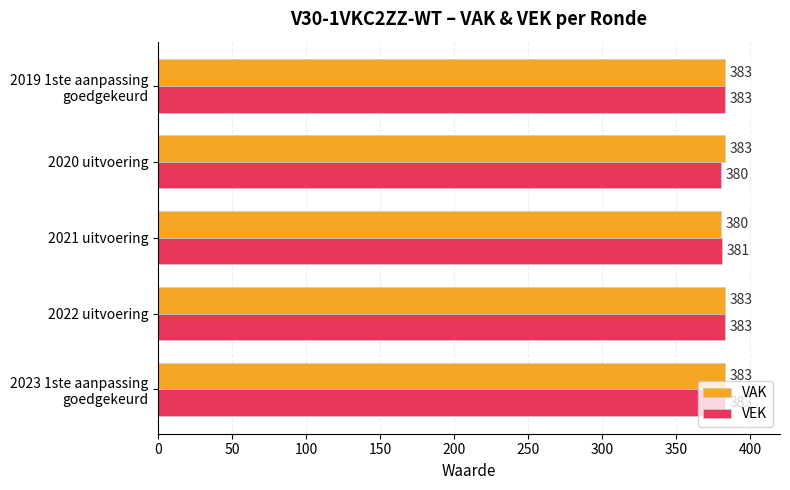

What is the sum of all VAK values?

1912